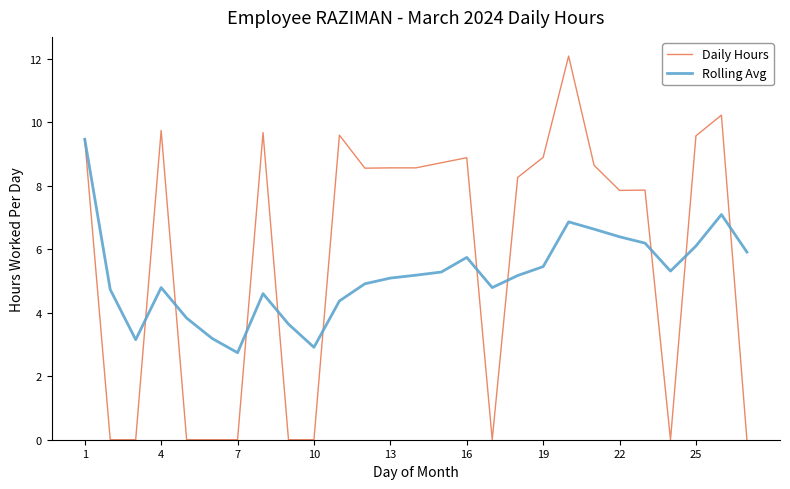

True or false: Daily Hours has more than 2 interior local peaks.

True